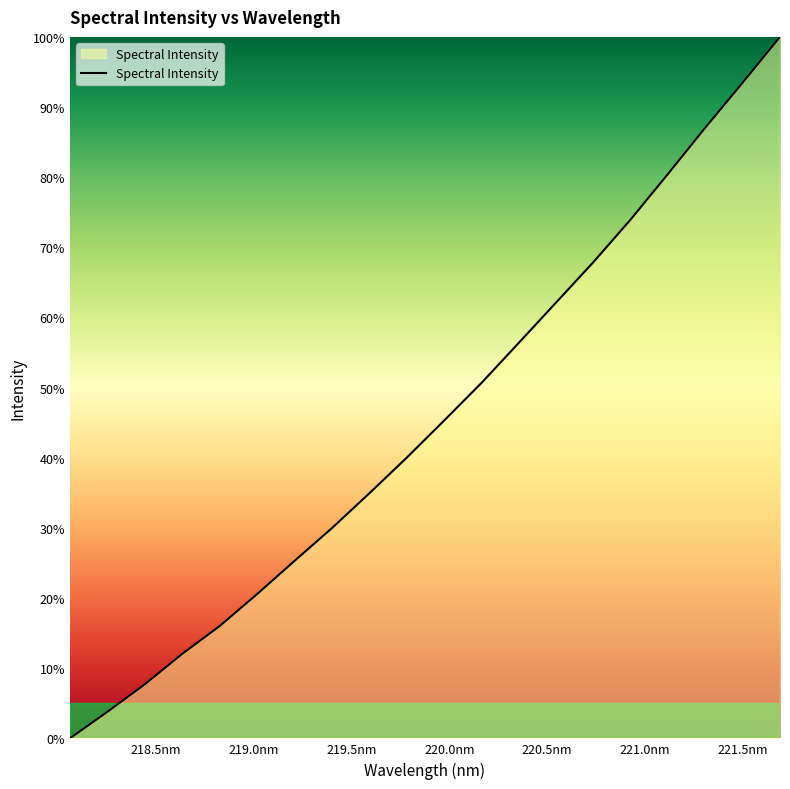

What is the difference between the maximum and minimum values?

100.0